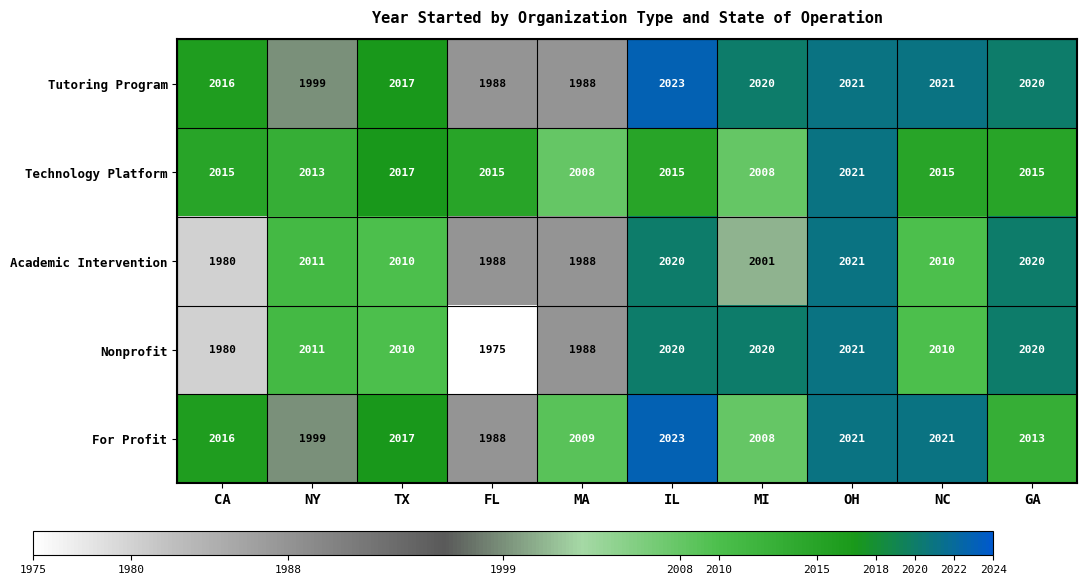

What is the smallest value displayed?

1975